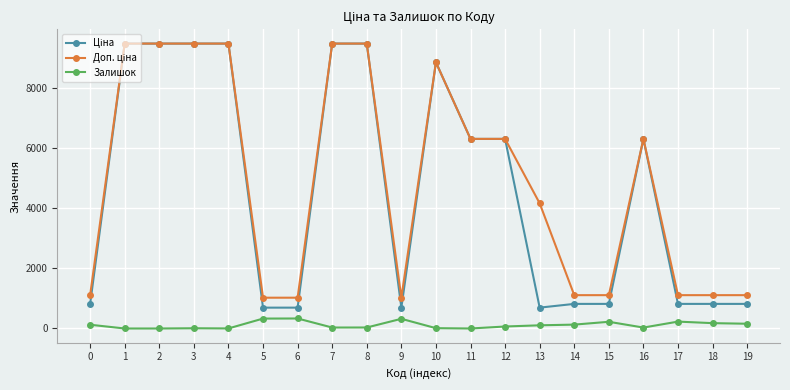

What is the greatest value displayed?

9480.1